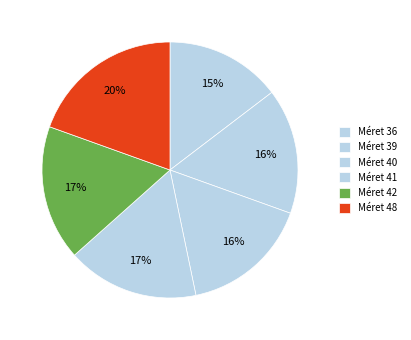

Is there any slice that represents more than half of the pie?

No